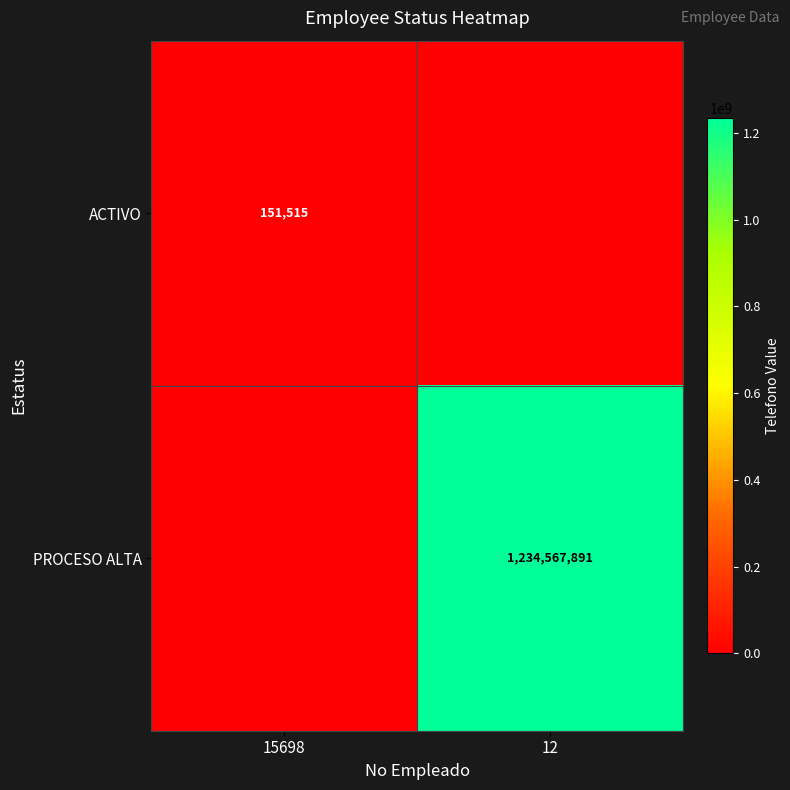

The value of PROCESO ALTA at 12 is 1234567891. True or false?

True